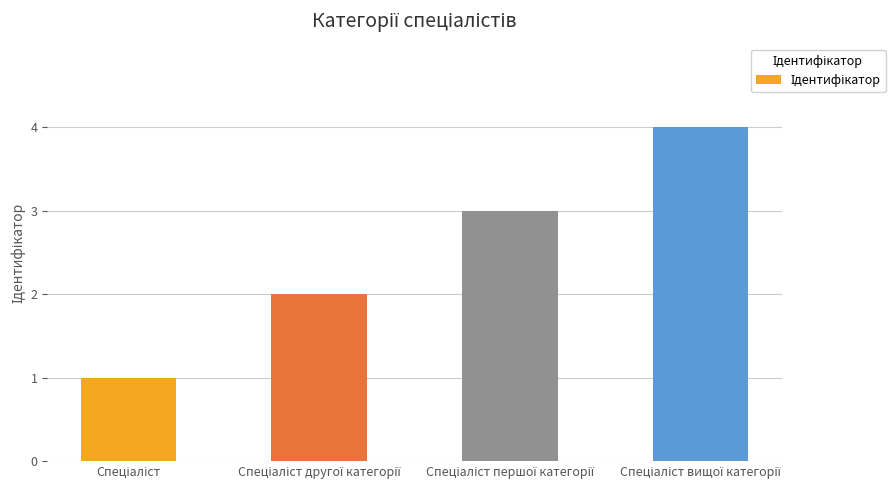

What is the sum of all values?

10